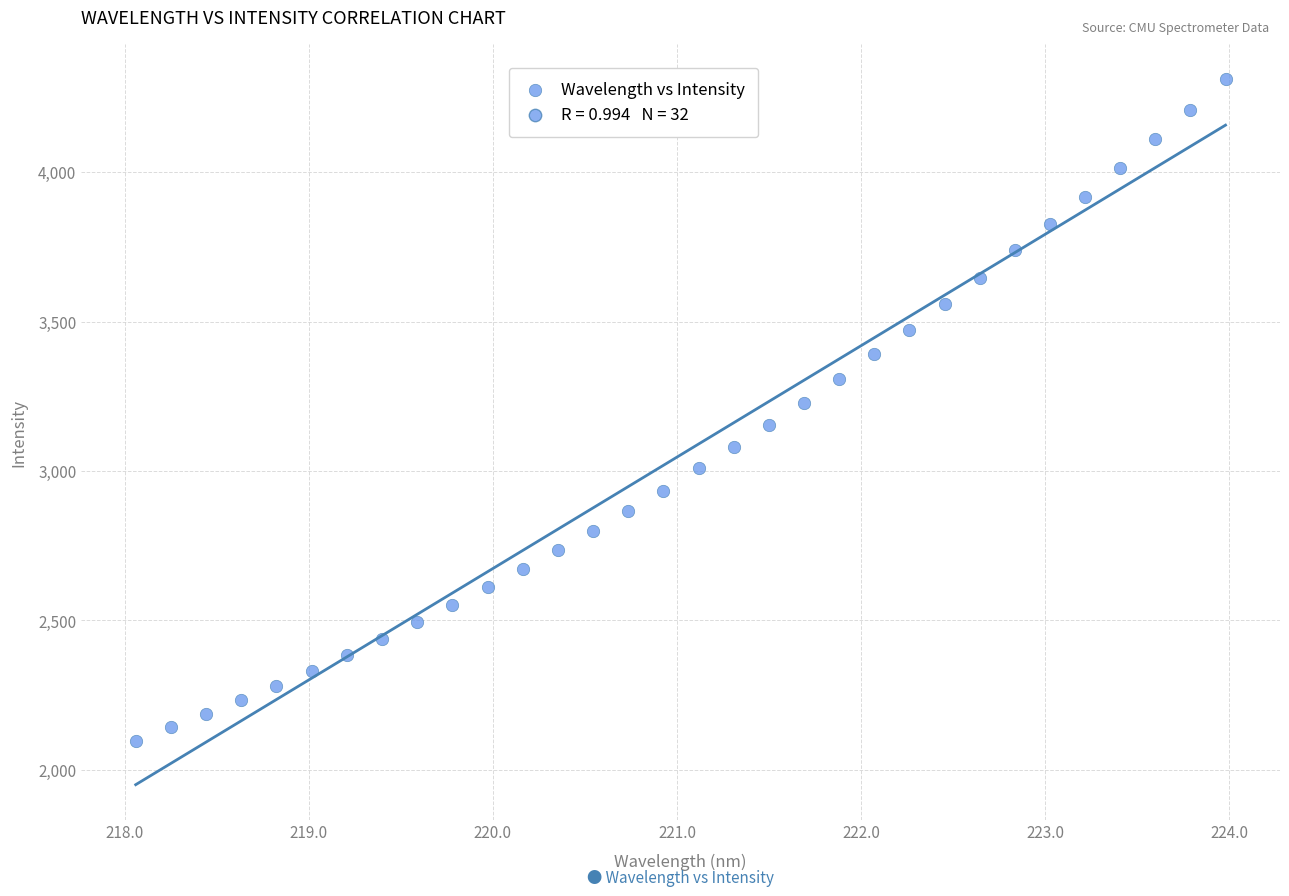

What is the range of X values (max minus min)?

5.9